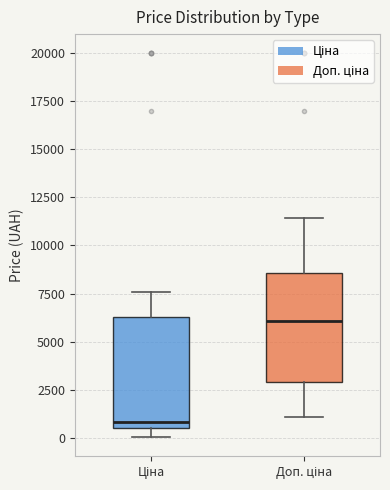

Which box has the lowest median line?

Ціна